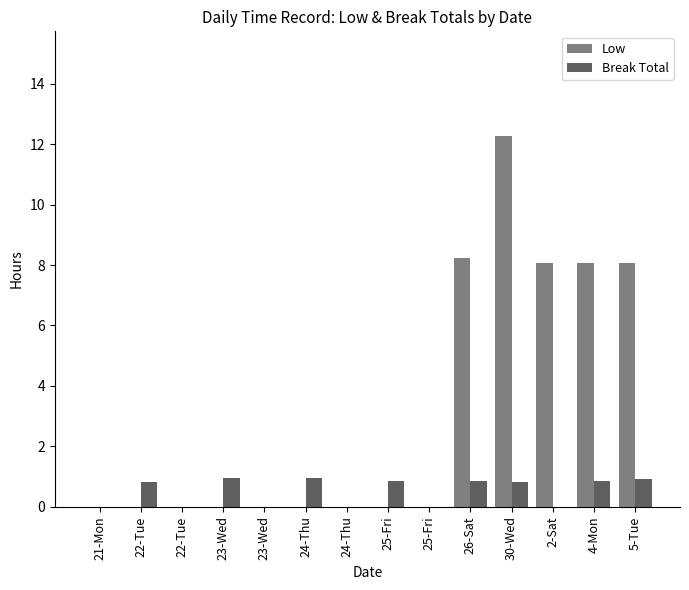

How many categories are shown in the chart?

14